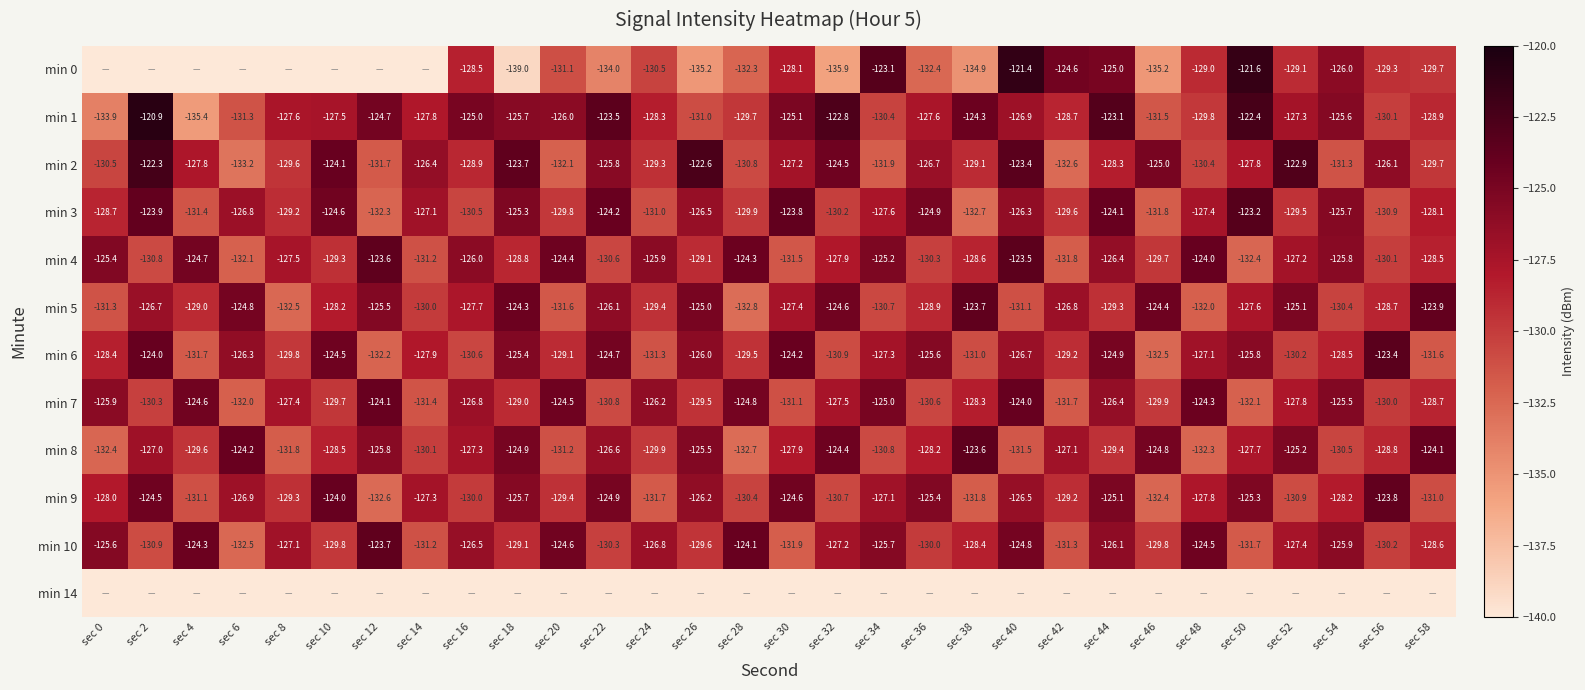

At which category is the sum across all series the highest?

sec 40